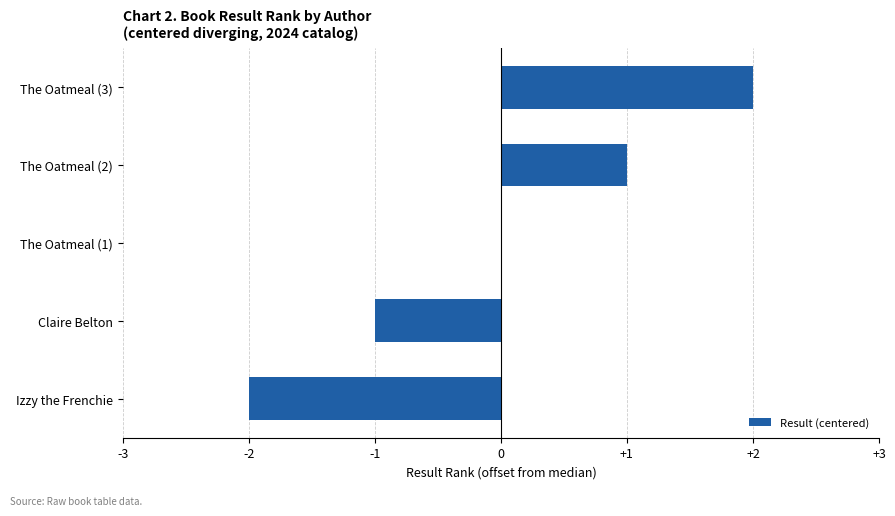

Which has a higher value, The Oatmeal (1) or The Oatmeal (2)?

The Oatmeal (2)